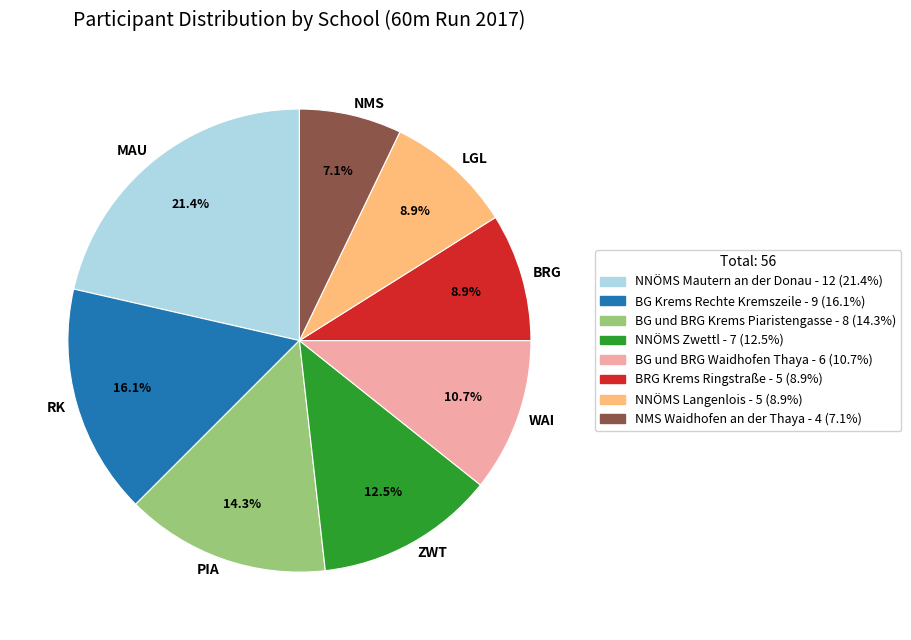

How many segments does this pie chart have?

8